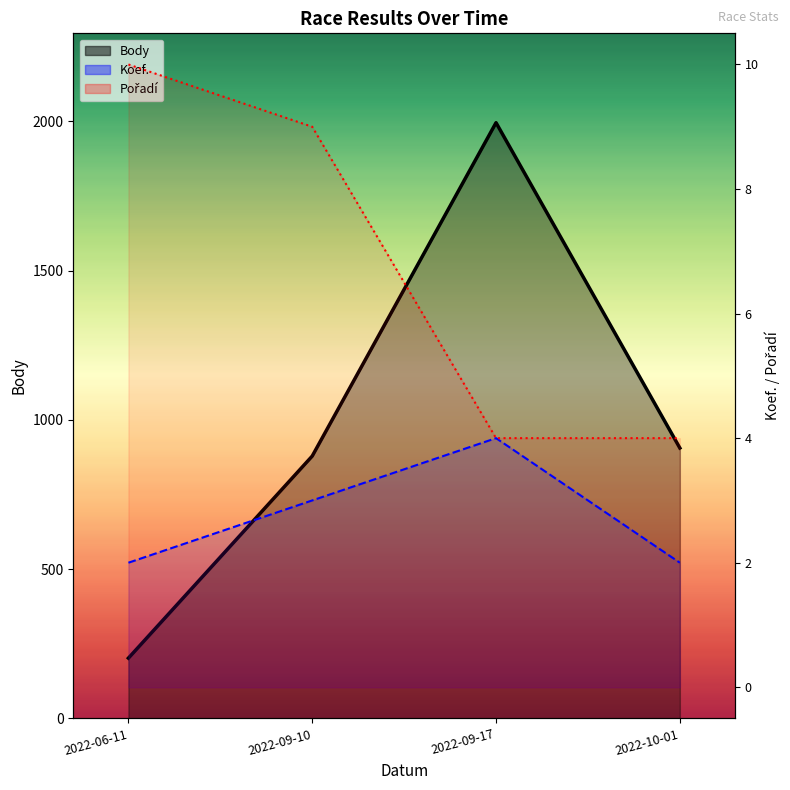

Reading left to right, list all the values displayed in this chart.

Body: 2022-06-11=202	2022-09-10=879	2022-09-17=1996	2022-10-01=906
Koef.: 2022-06-11=2	2022-09-10=3	2022-09-17=4	2022-10-01=2
Pořadí: 2022-06-11=10	2022-09-10=9	2022-09-17=4	2022-10-01=4